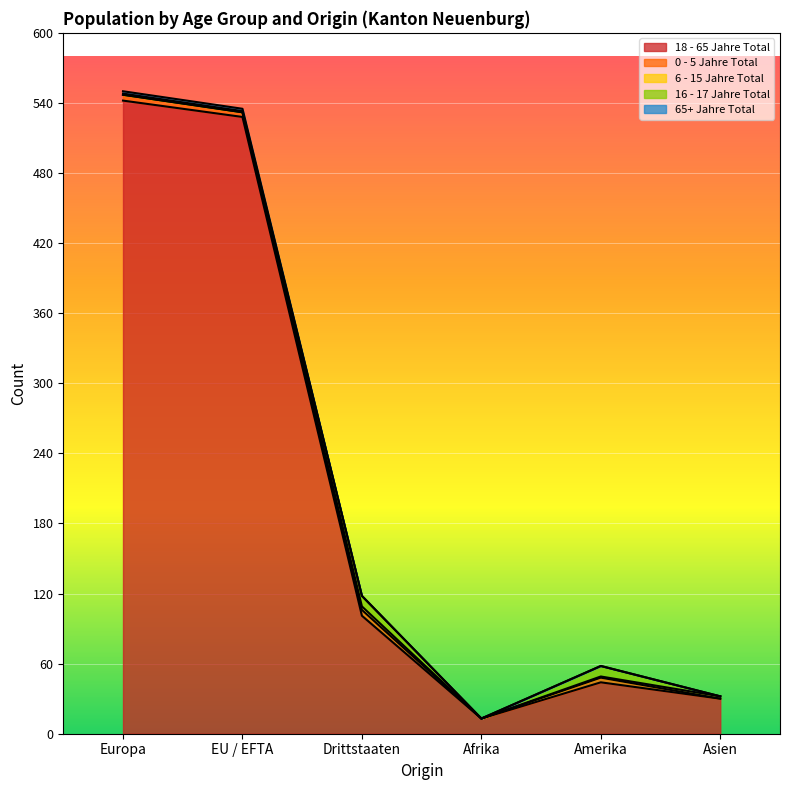

Between Drittstaaten and Afrika, which series saw the biggest shift?

18 - 65 Jahre Total